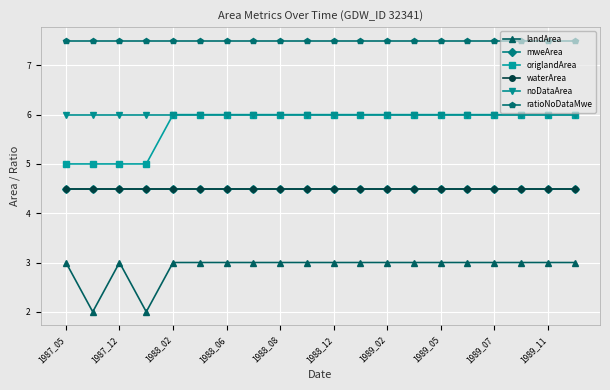

What is the highest value of the landArea series?

3.0